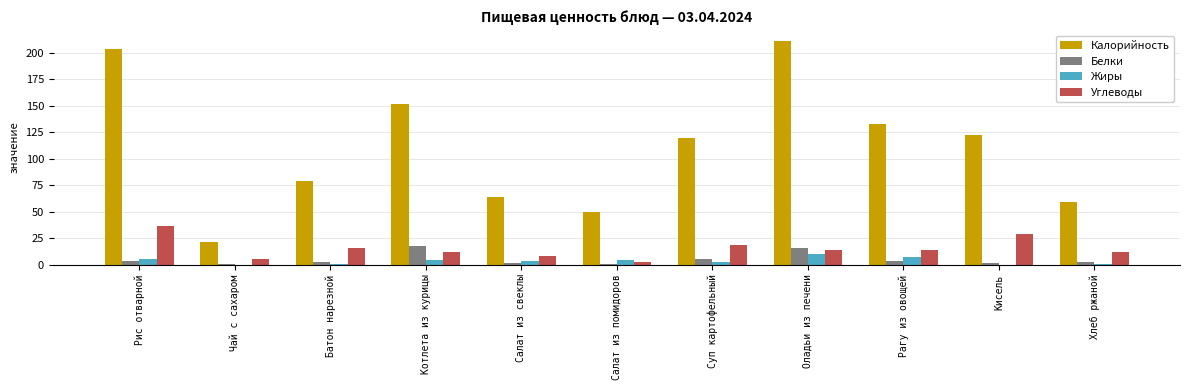

What is the difference between the Калорийность values at Салат из помидоров and Чай с сахаром?

28.5